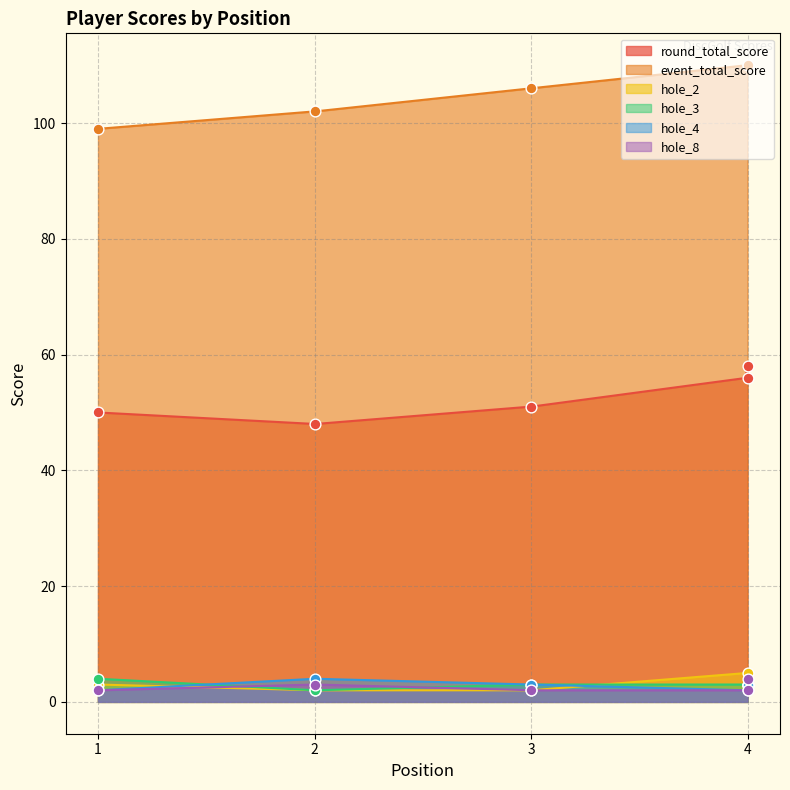

True or false: hole_3 and event_total_score cross at least once.

False